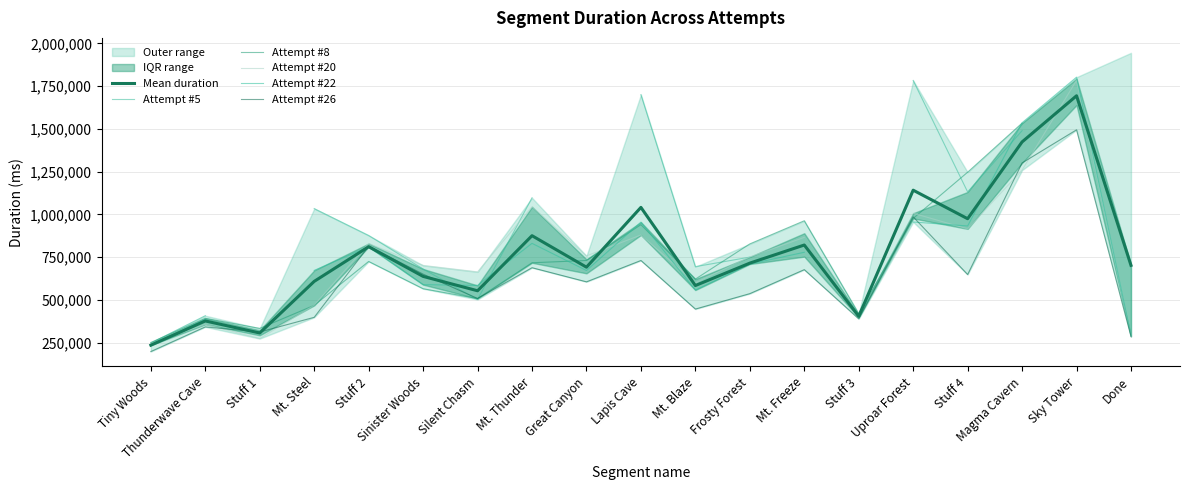

Is it true that Attempt #22 equals 247151.8 at Silent Chasm?

False